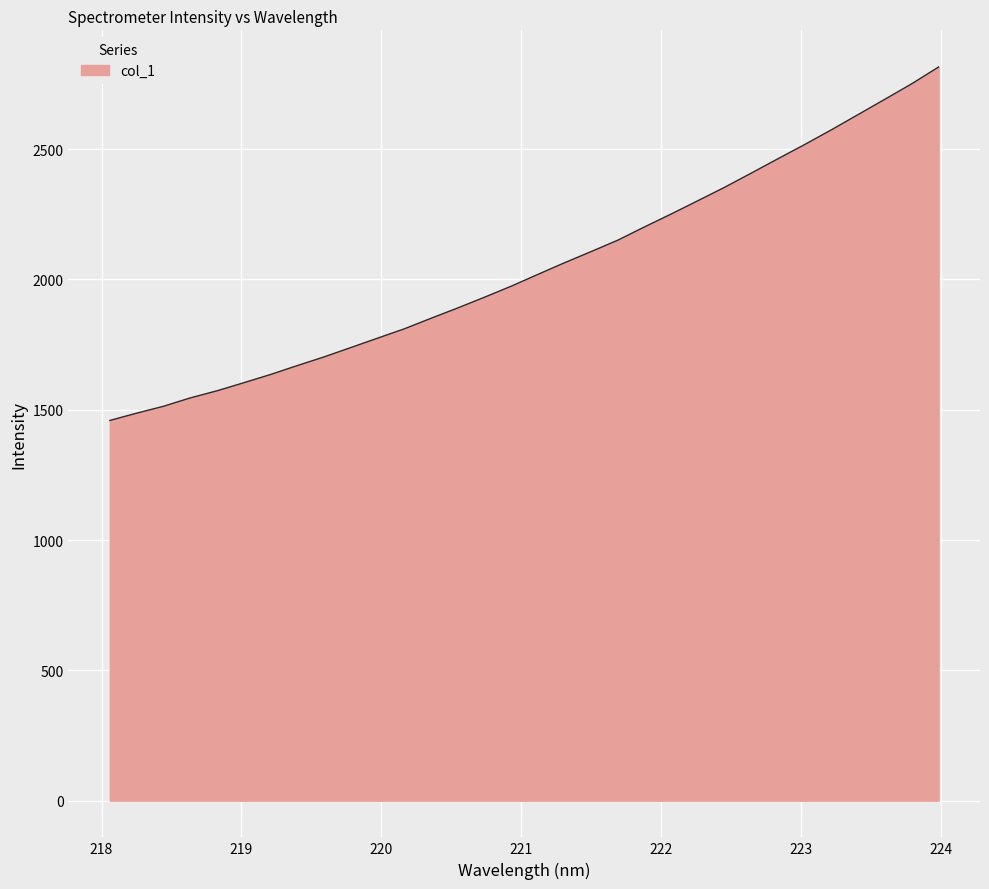

What is the difference between the maximum and minimum values?

1356.2